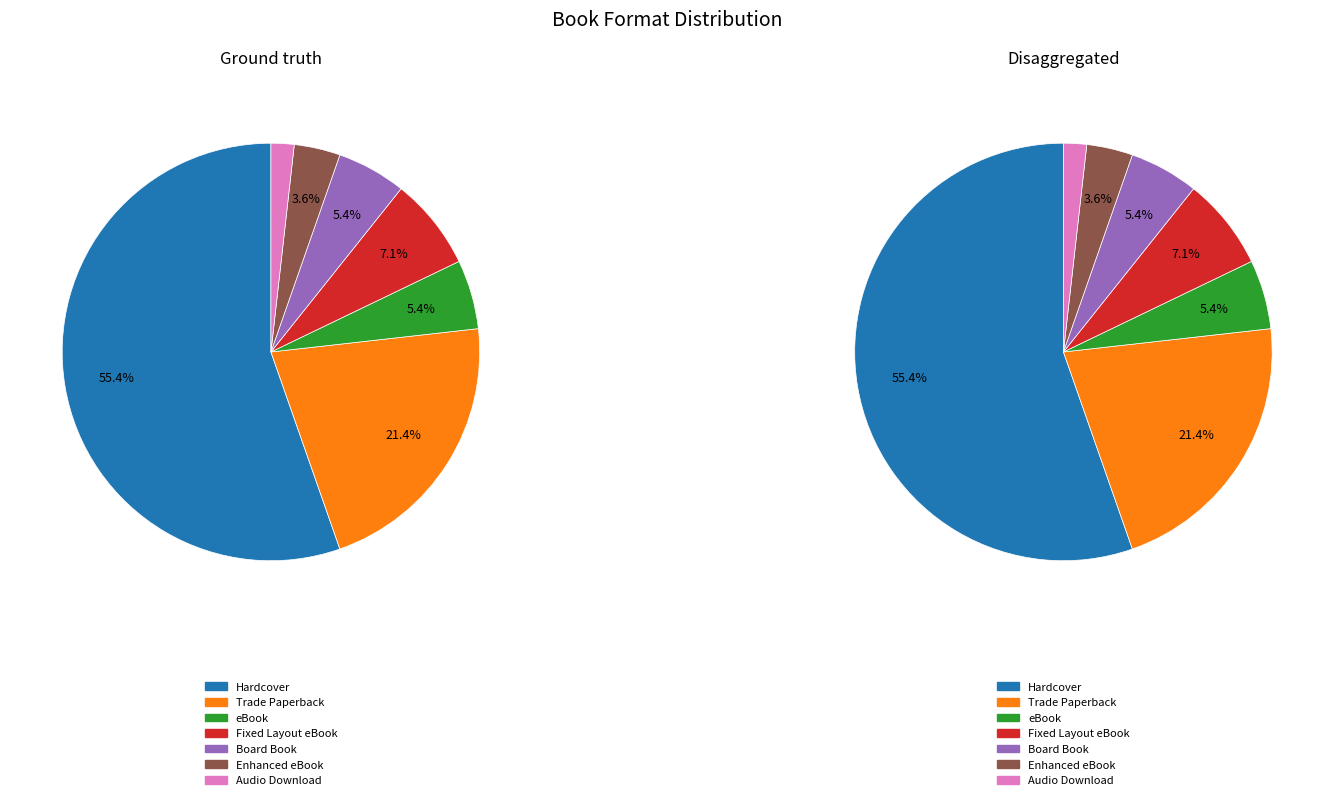

How many segments does this pie chart have?

7